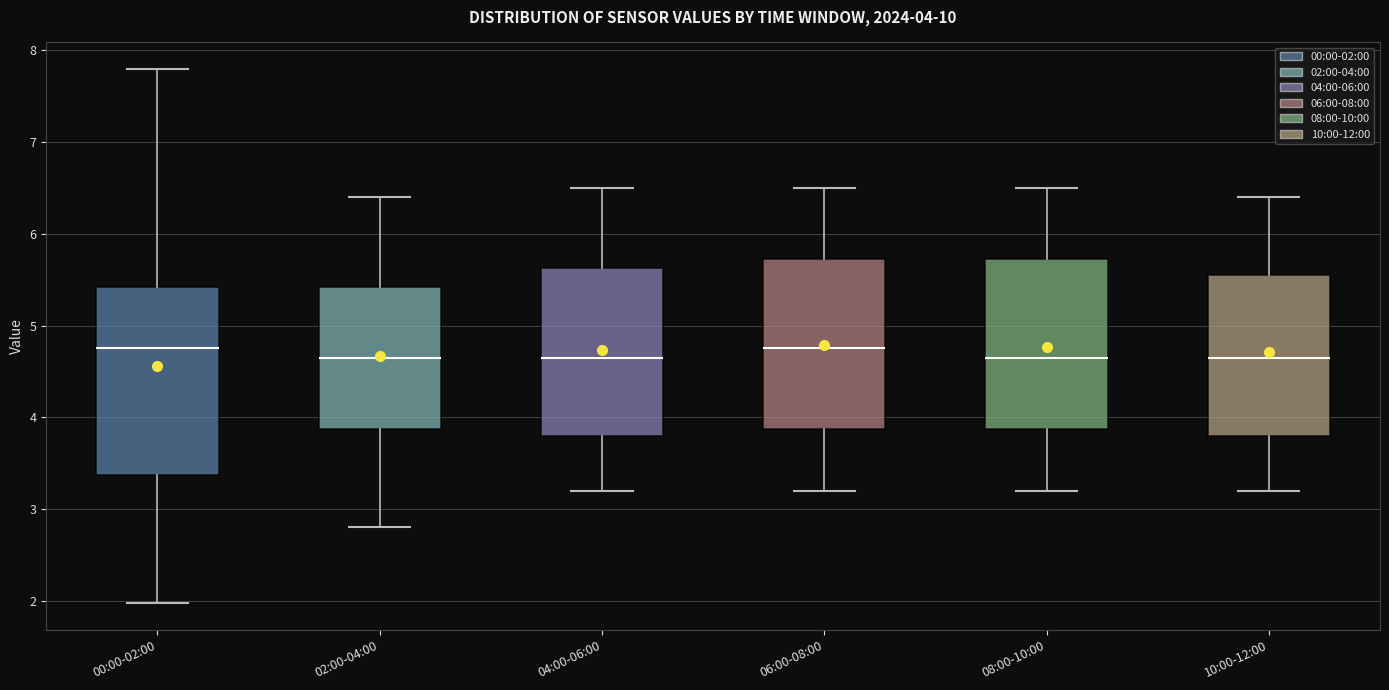

Comparing the boxes themselves (not the whiskers), which one is the tallest?

00:00-02:00